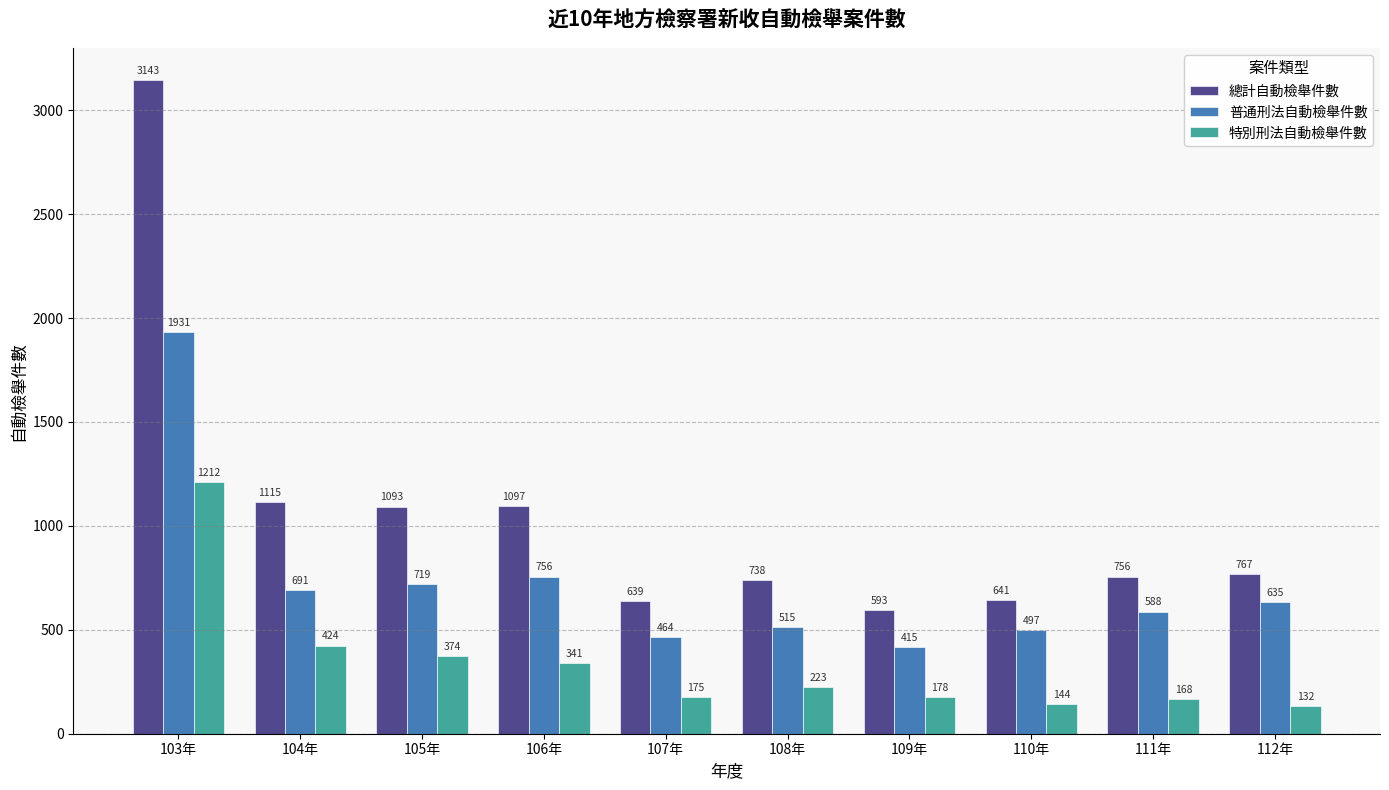

Which series has the largest total across all categories?

總計自動檢舉件數